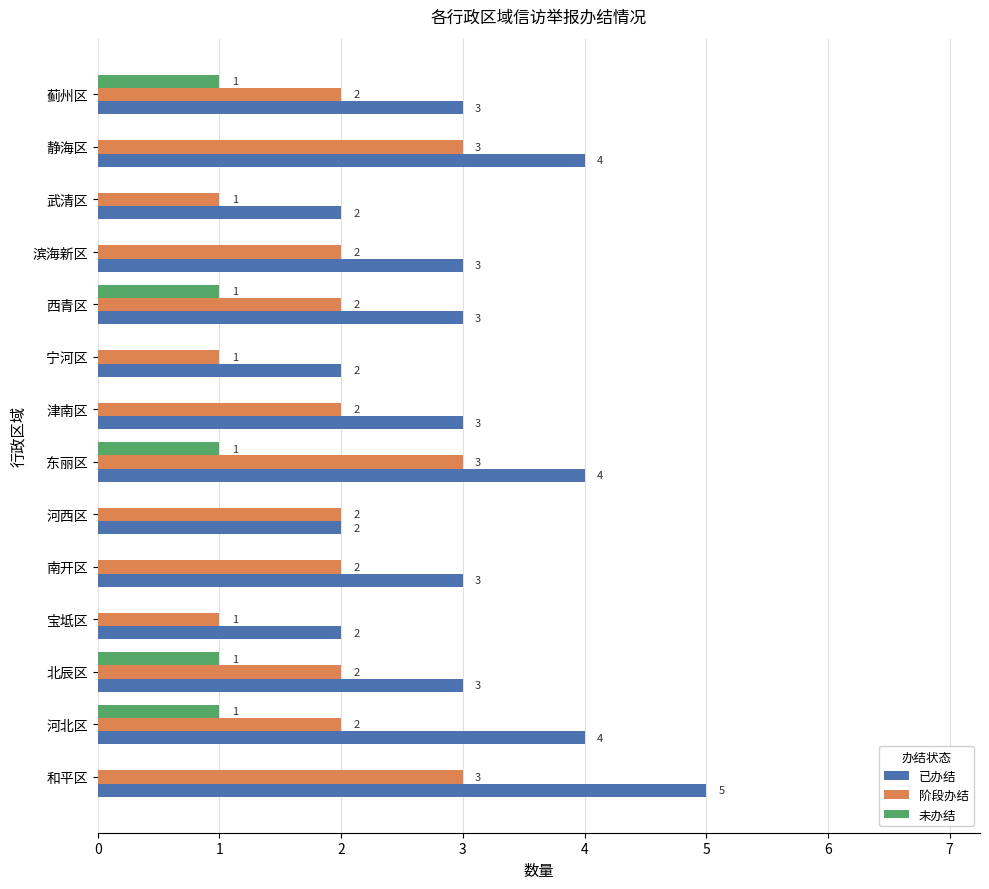

Which series has the largest total across all categories?

已办结